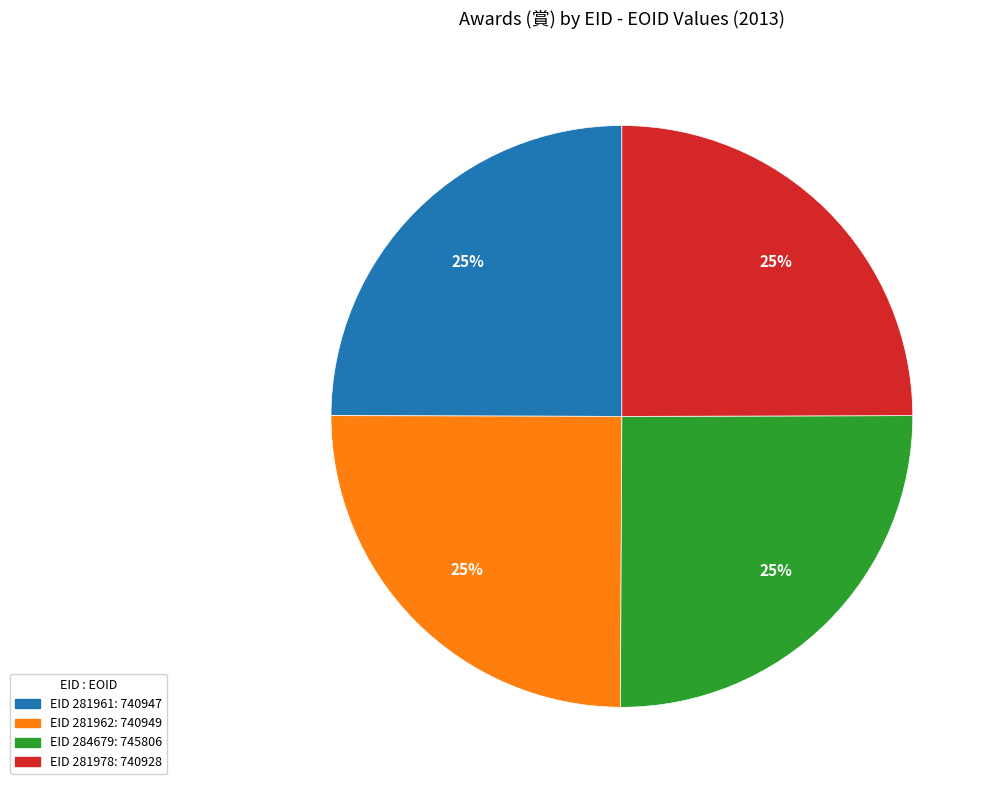

To the nearest percent, what is the average slice percentage?

25%